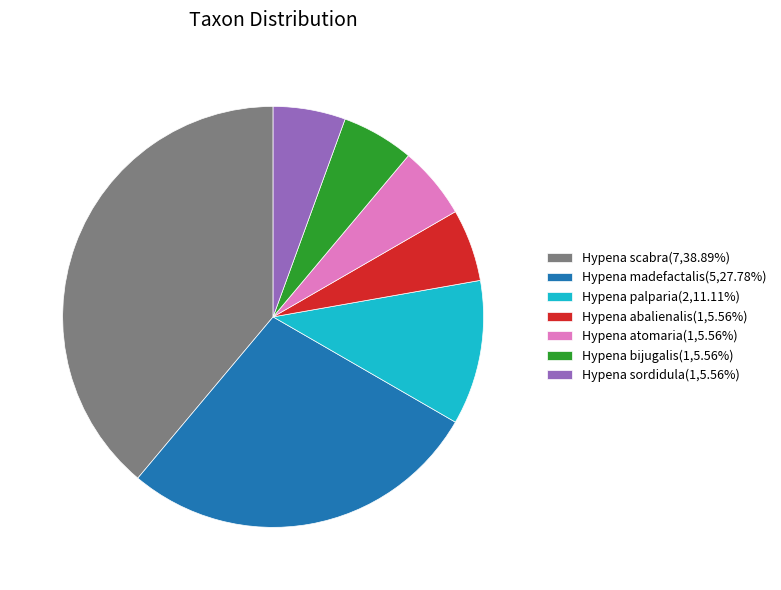

Approximately how many times larger is the value at Hypena sordidula(1,5.56%) compared to Hypena palparia(2,11.11%)?

0.5